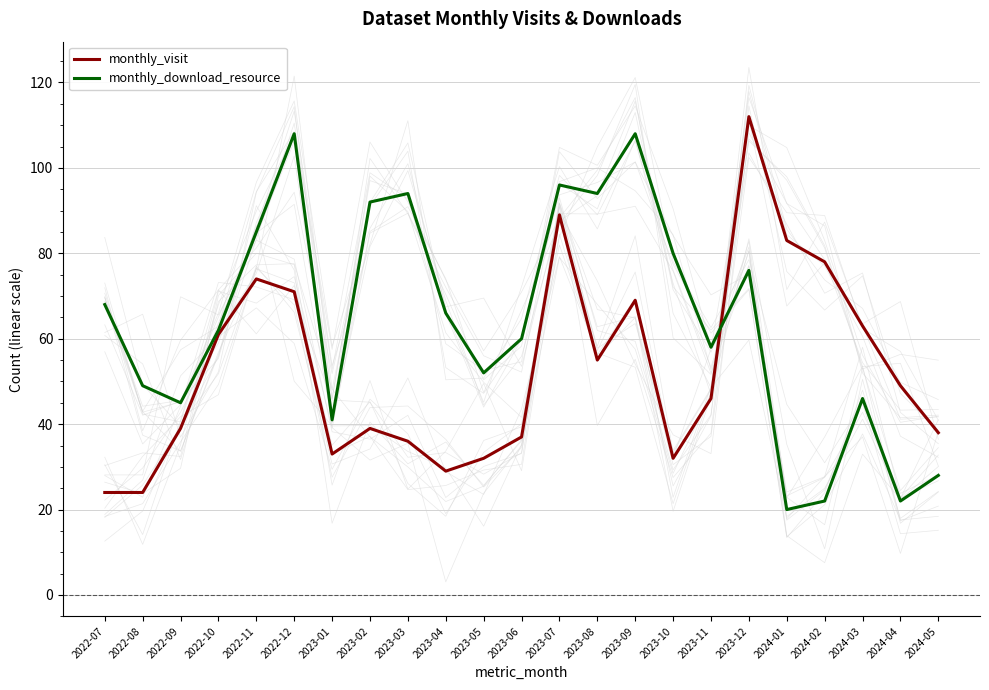

Where does the monthly_visit series first go above 46?

2022-10